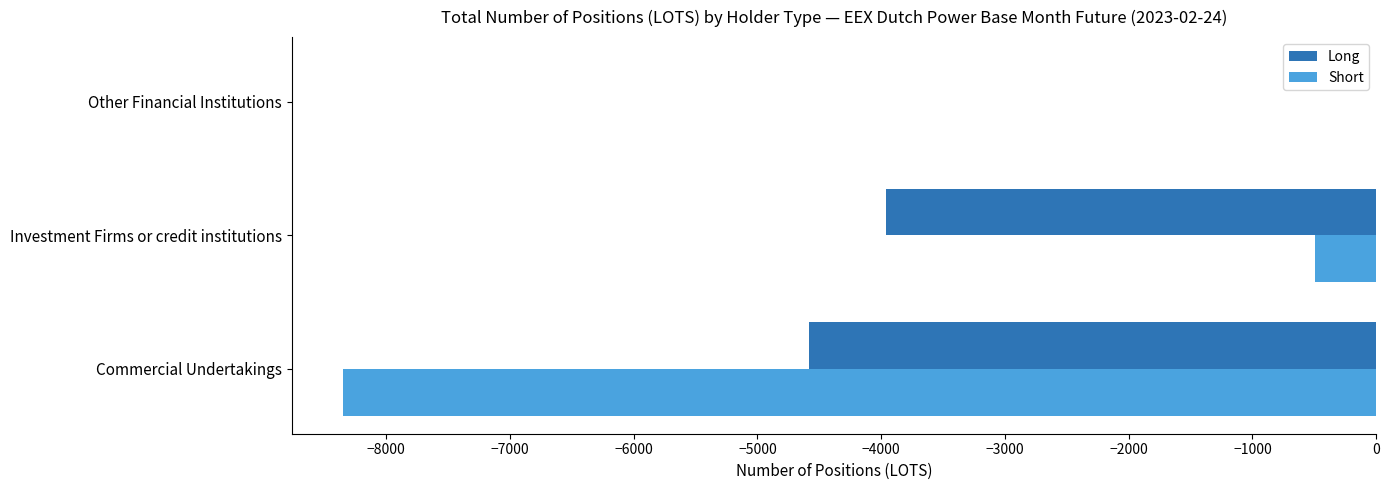

What are all the series names shown in the legend?

Long, Short